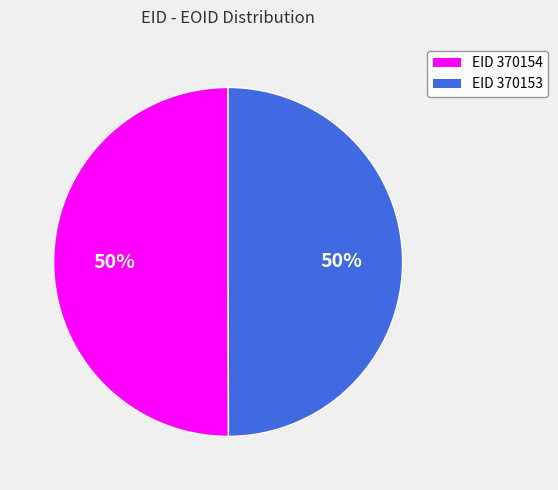

To the nearest percent, what portion does EID 370154 represent?

50%